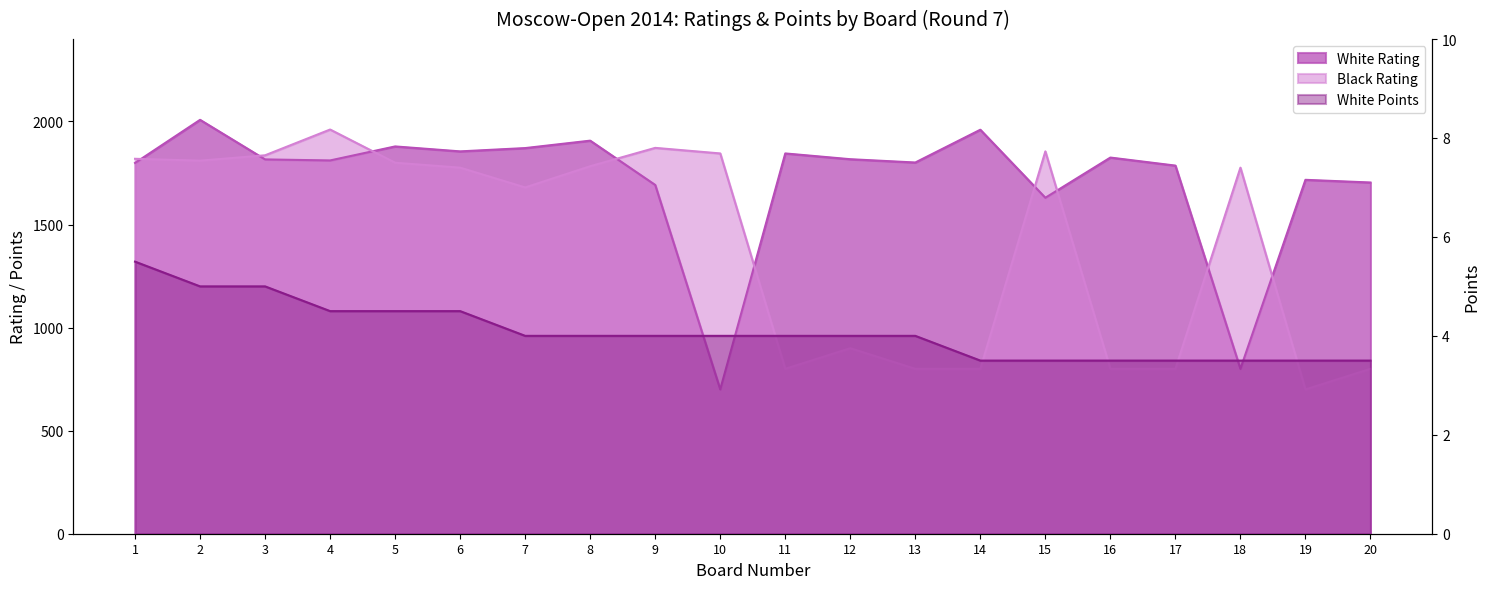

At 5, list the series in order from largest to smallest.

White Rating, Black Rating, White Points